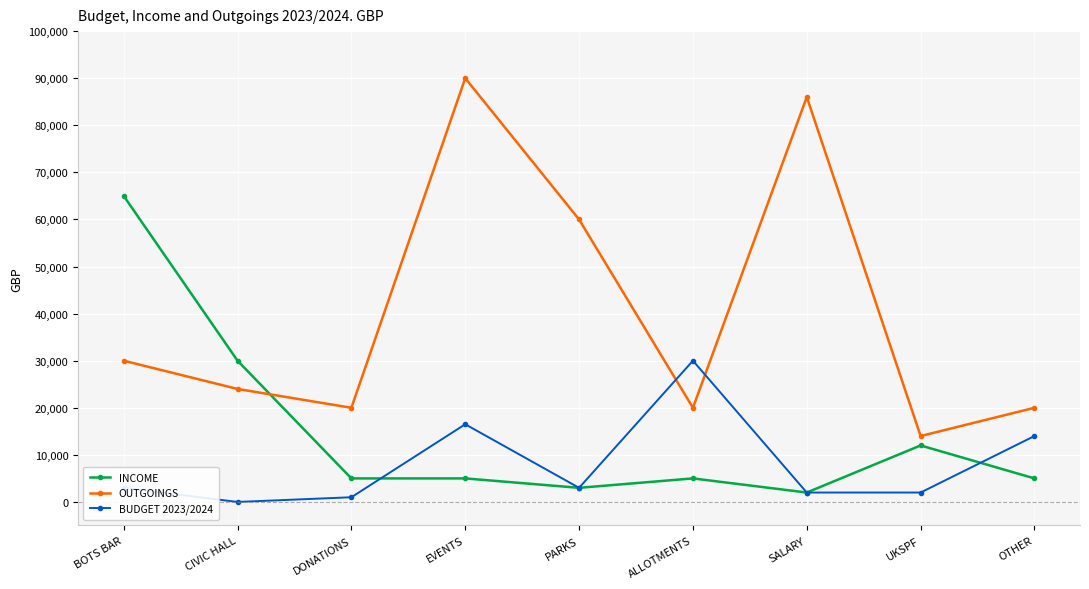

Rank the series at BOTS BAR from lowest to highest value.

BUDGET 2023/2024, OUTGOINGS, INCOME